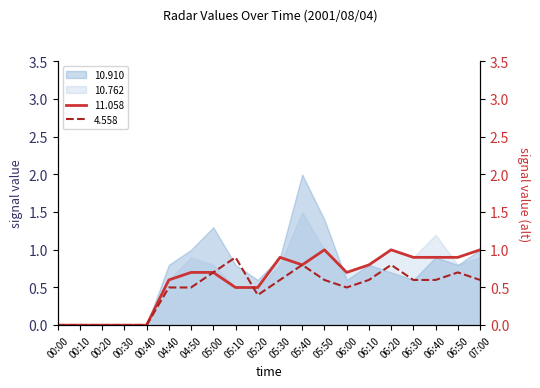

True or false: 4.558 has a value of -0.6 at 00:30.

False